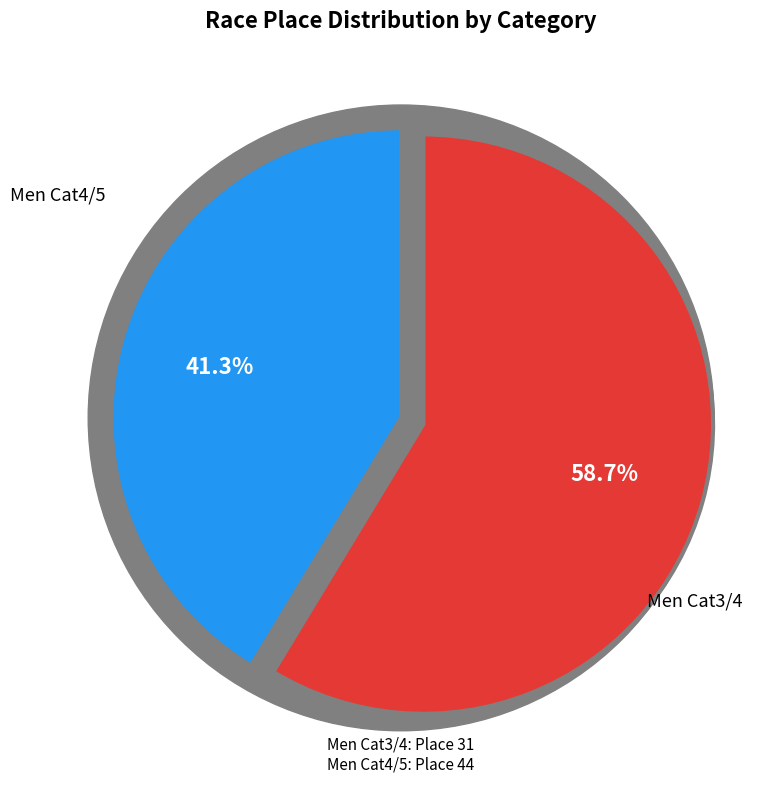

How many segments does this pie chart have?

2